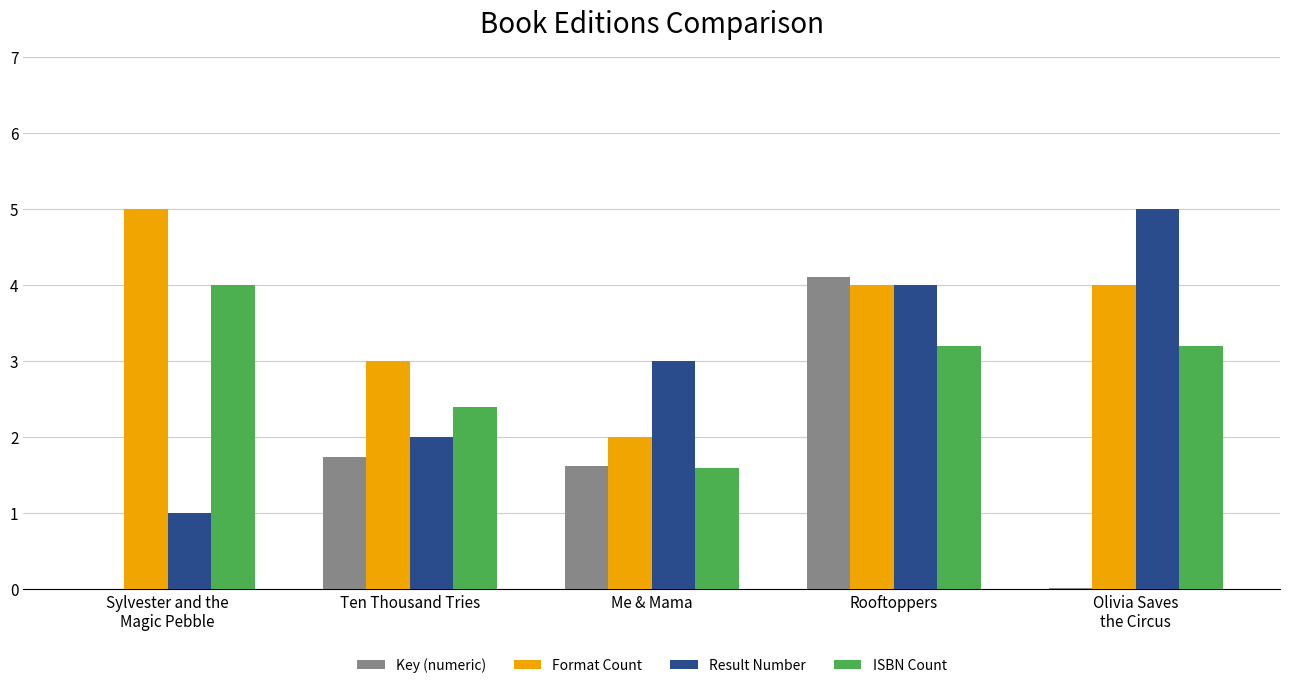

What is the total value across all series at Olivia Saves
the Circus?

12.2